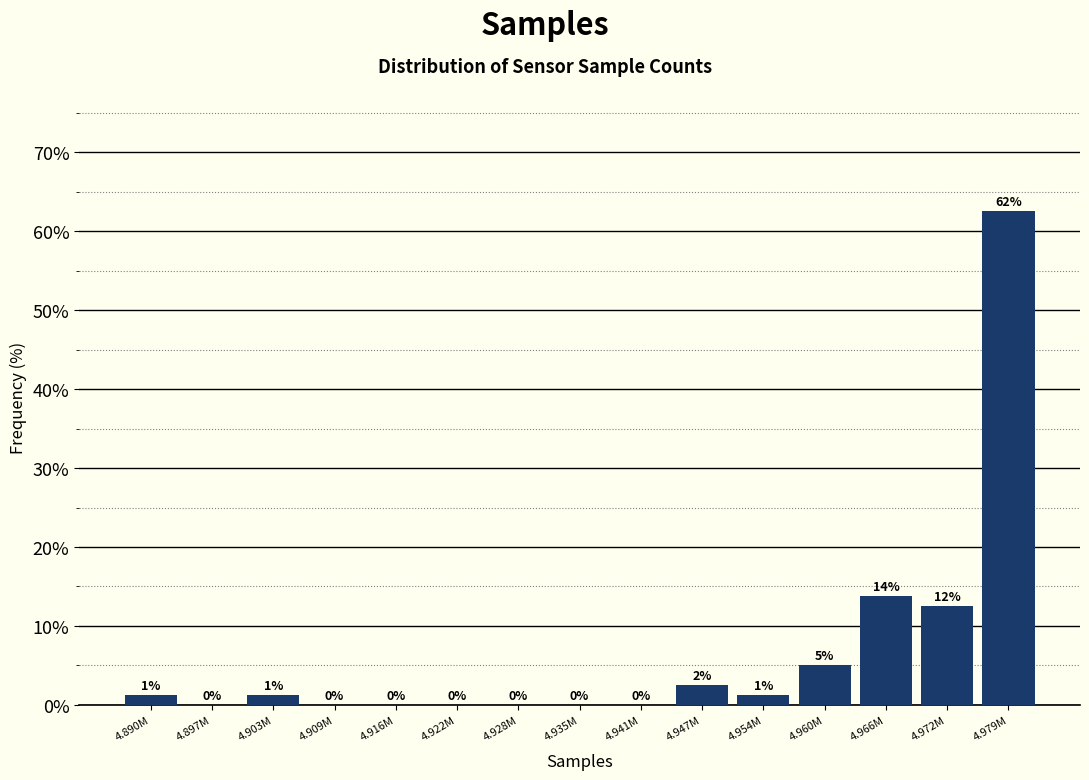

Which has a higher value, 4.916M or 4.890M?

4.890M